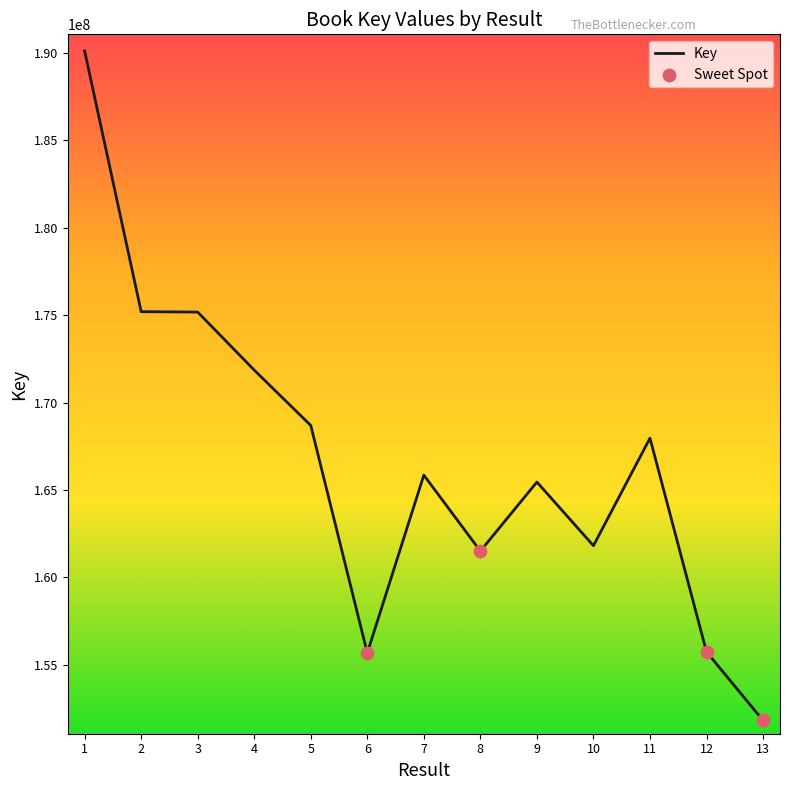

Approximately how many times larger is the value at 3 compared to 8?

1.1